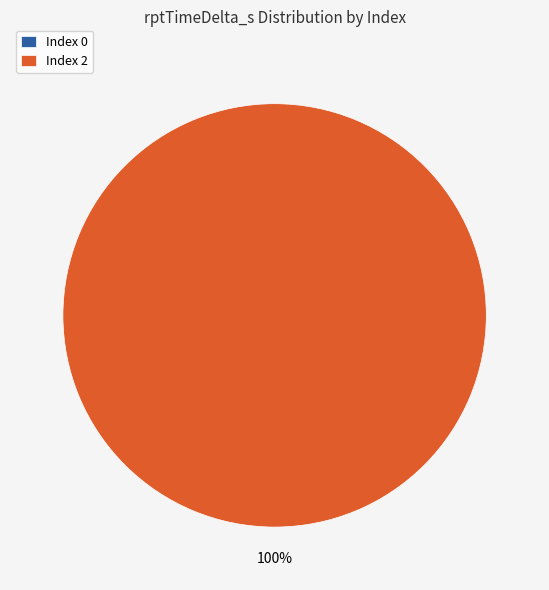

True or false: 2 accounts for 99% of the total.

False